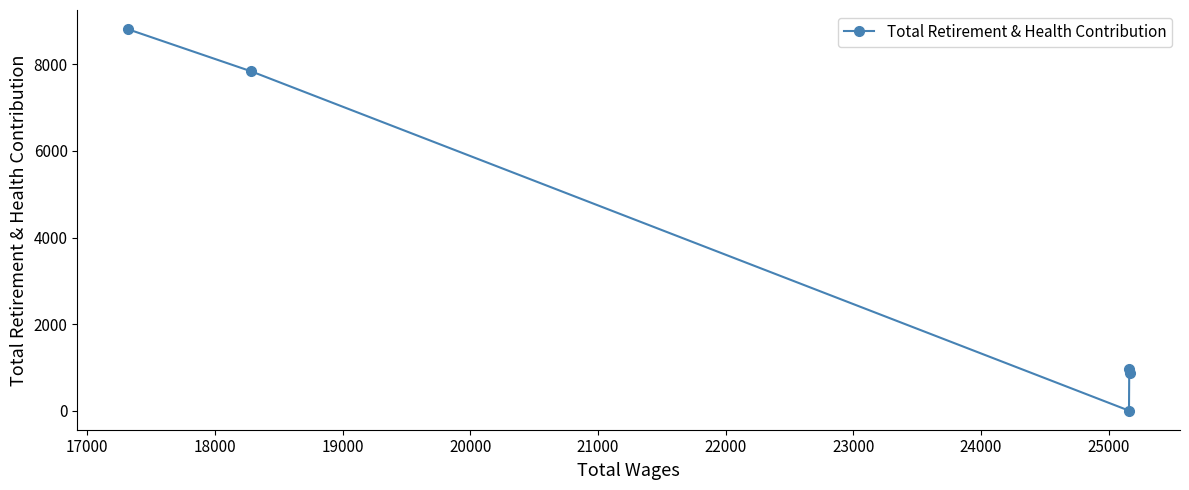

What is the greatest value displayed?

8817